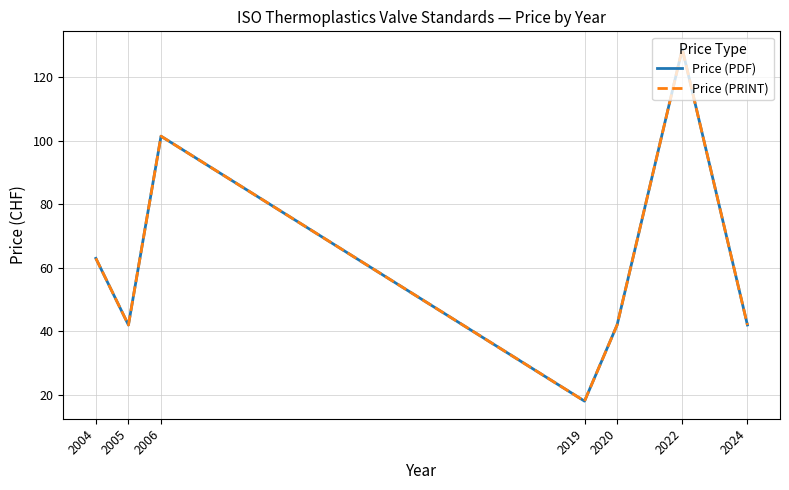

How many values in the Price (PDF) series exceed 42?

3